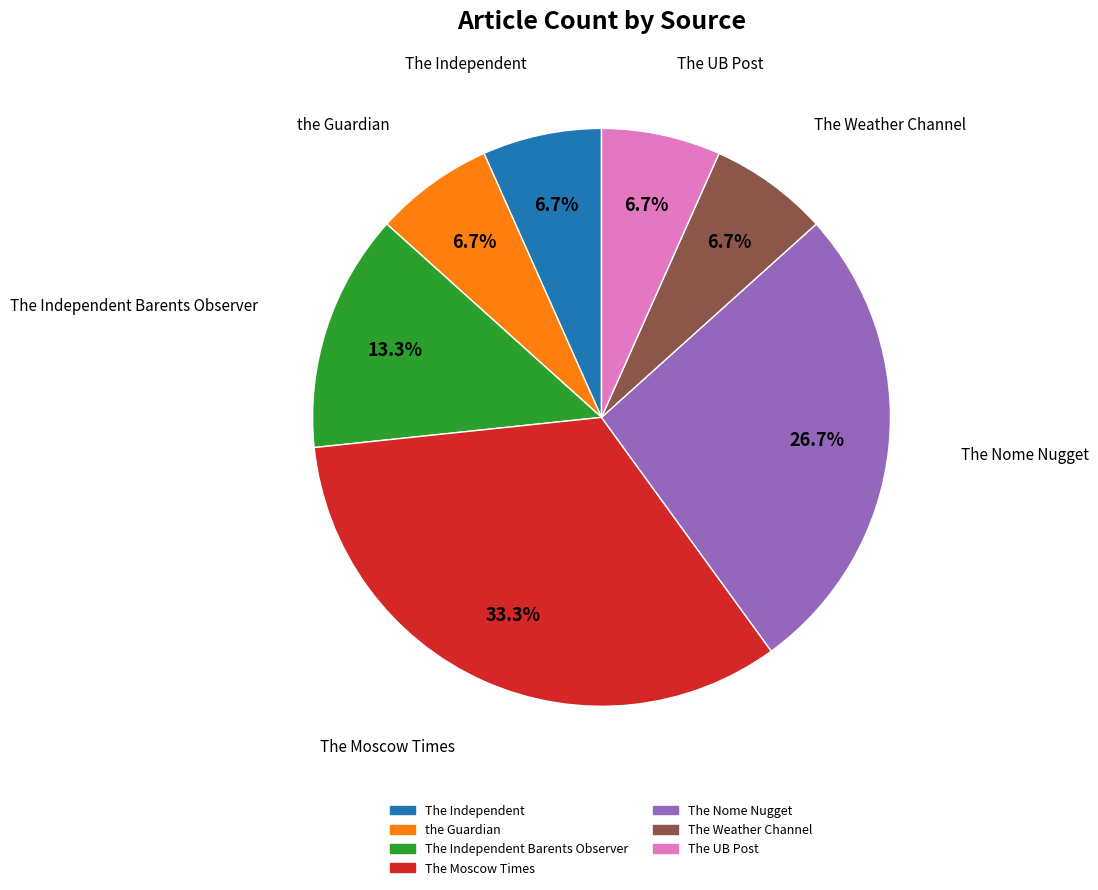

Is there any slice that represents more than half of the pie?

No